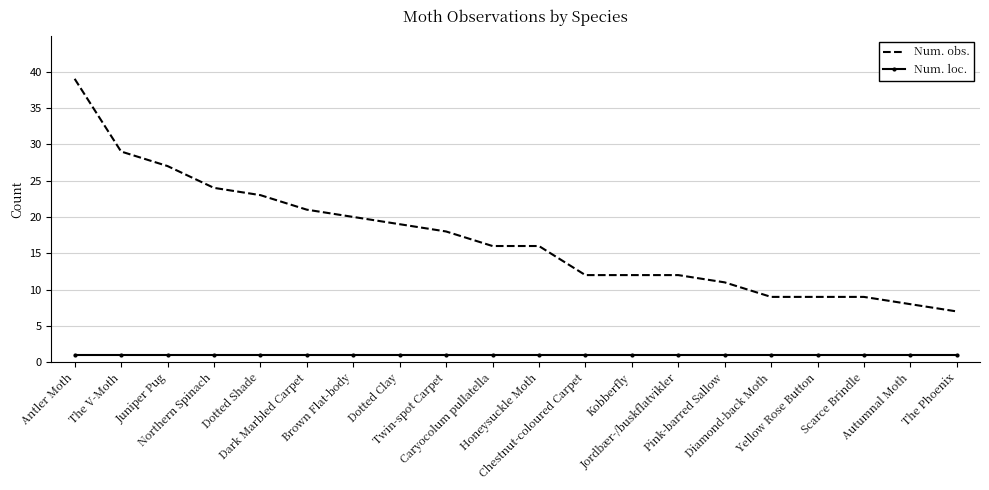

Rank the series by their maximum value, from lowest to highest.

Num. loc., Num. obs.